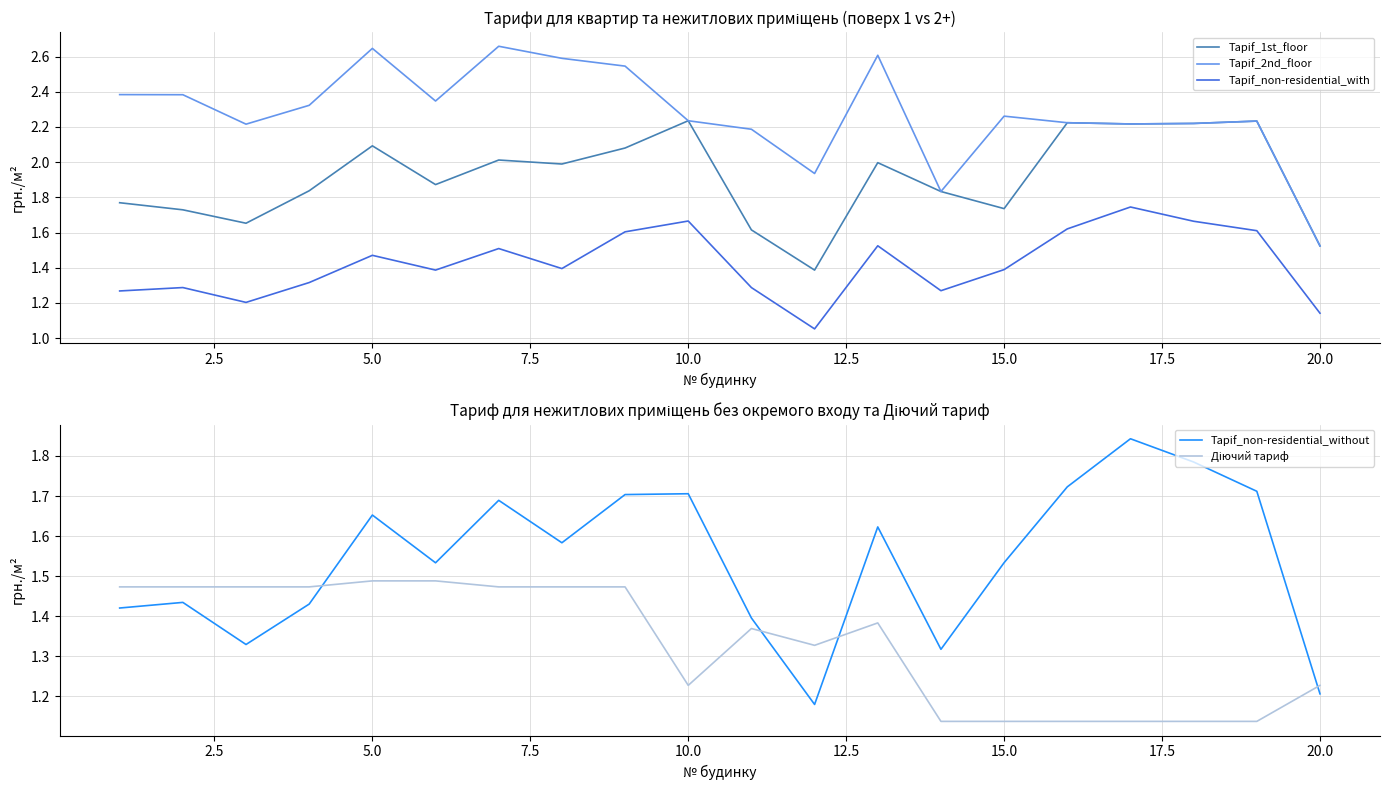

List the series in order of their peak value, highest first.

Tарif_2nd_floor, Tарif_1st_floor, Tарif_non-residential_without, Tарif_non-residential_with, Діючий тариф